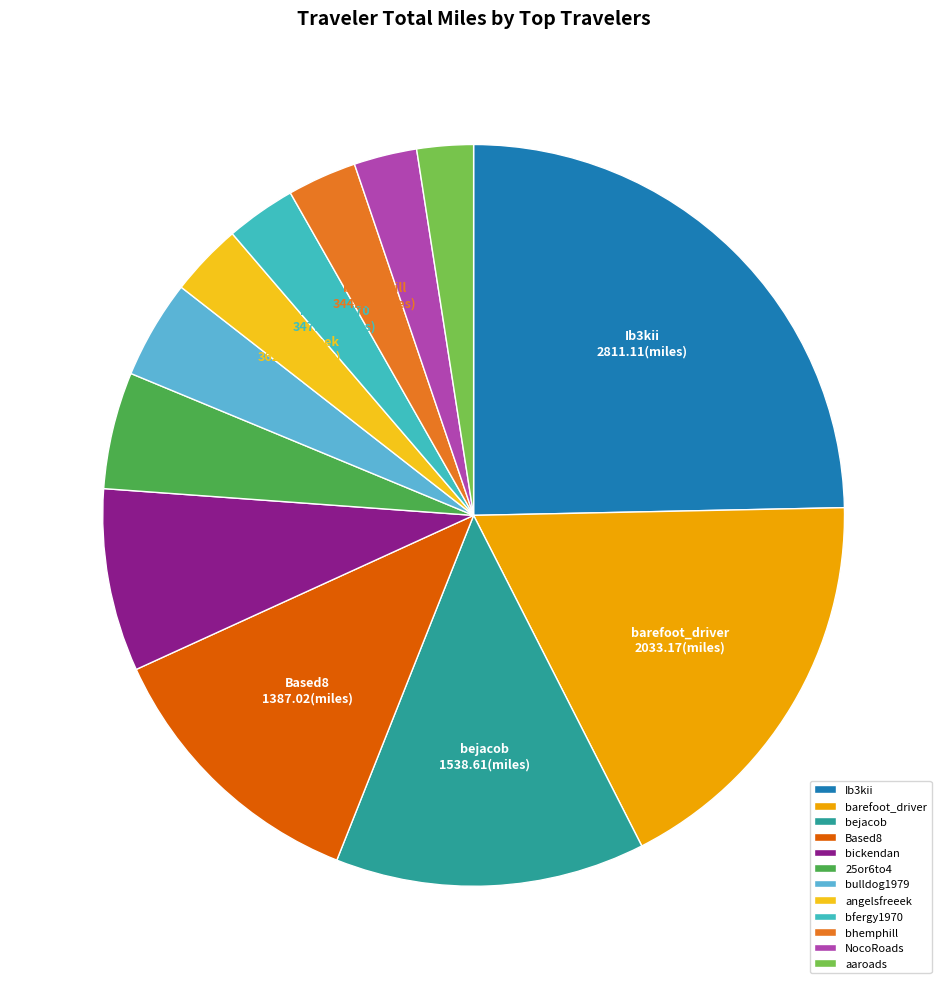

How many slices are in this pie chart?

12